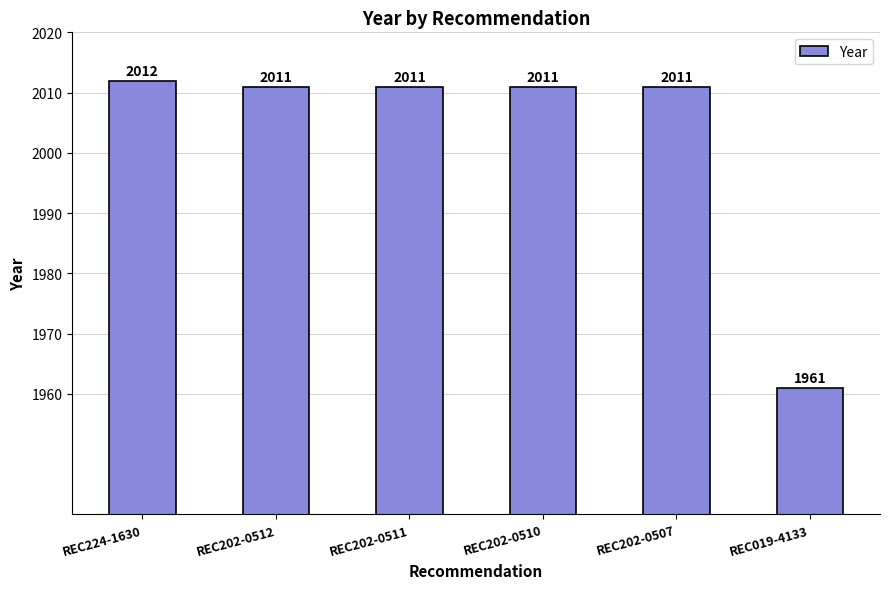

Reading left to right, extract all data points from this chart.

REC224-1630=2012	REC202-0512=2011	REC202-0511=2011	REC202-0510=2011	REC202-0507=2011	REC019-4133=1961